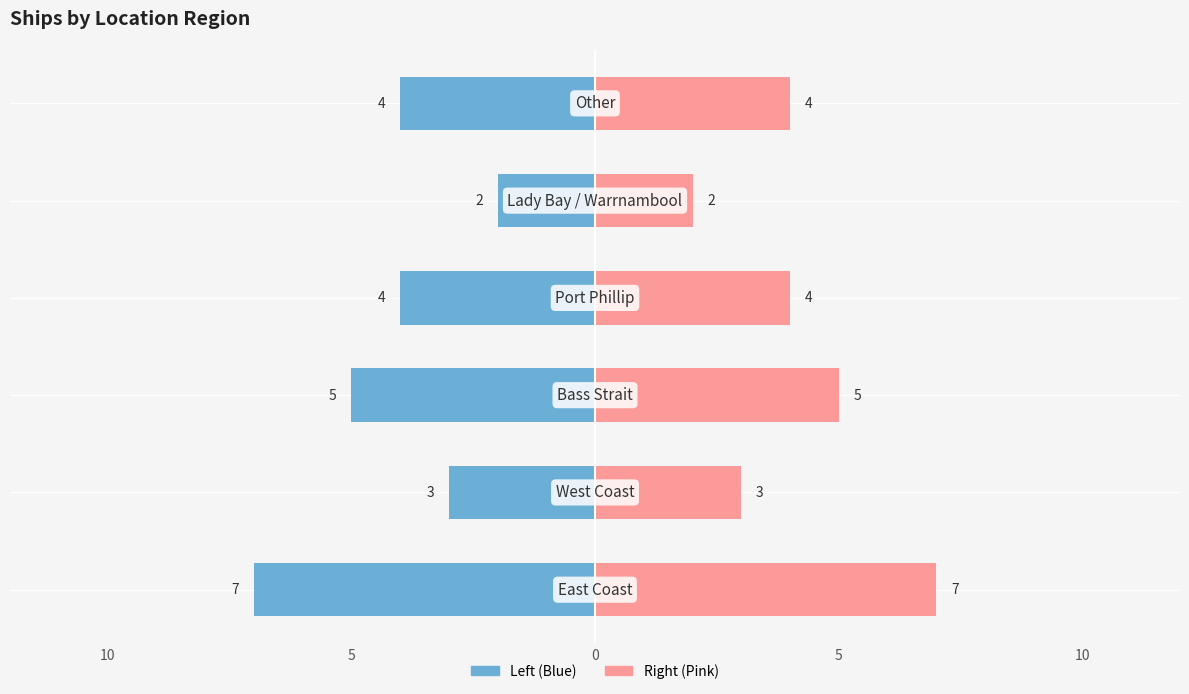

What is the average value?

4